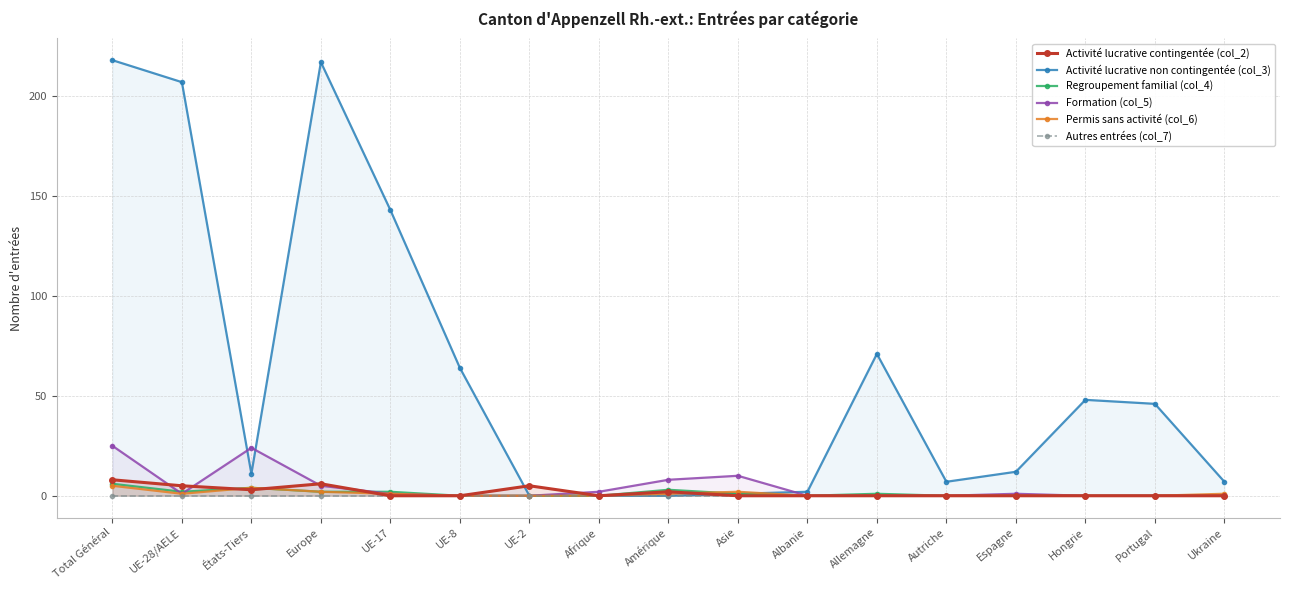

How many Activité lucrative contingentée (col_2) values are between 0 and 3?

13